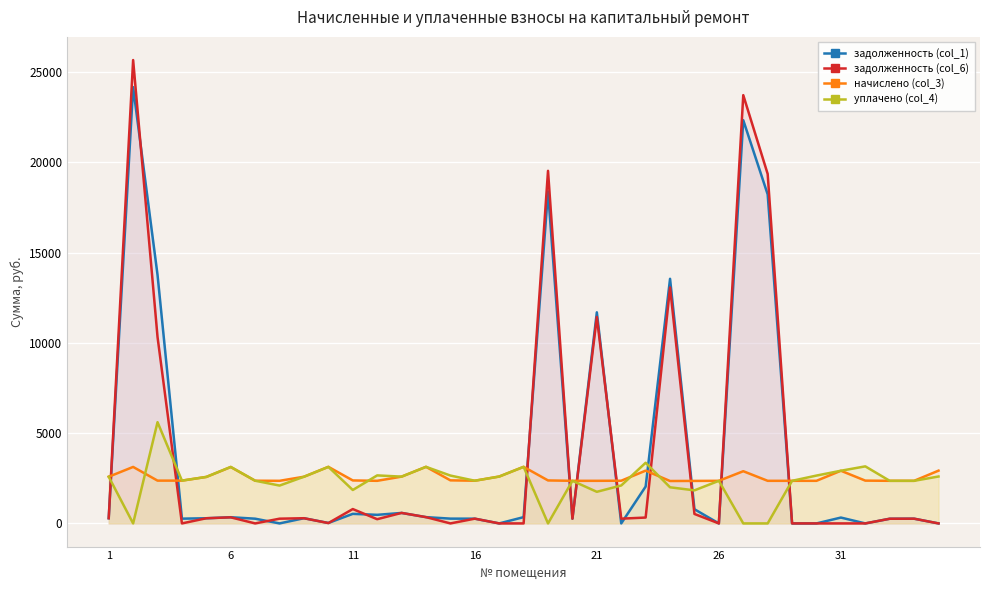

Which series ends up on top after the final intersection of уплачено (col_4) and задолженность (col_6)?

уплачено (col_4)